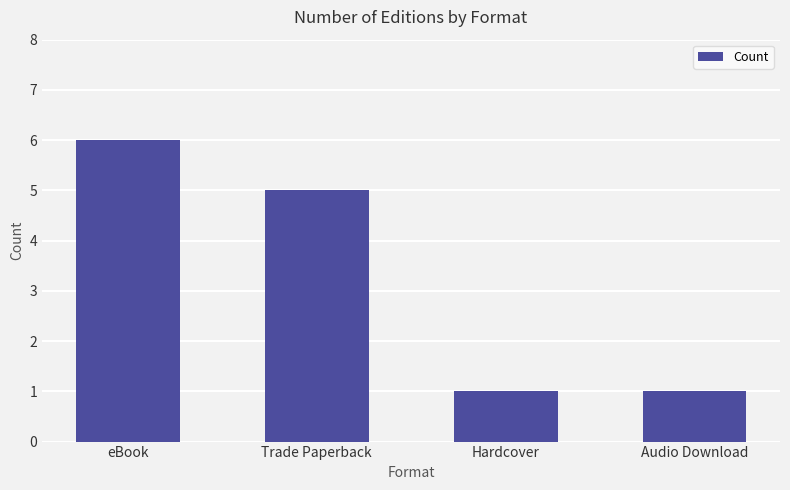

Reading left to right, extract all data points from this chart.

6	5	1	1